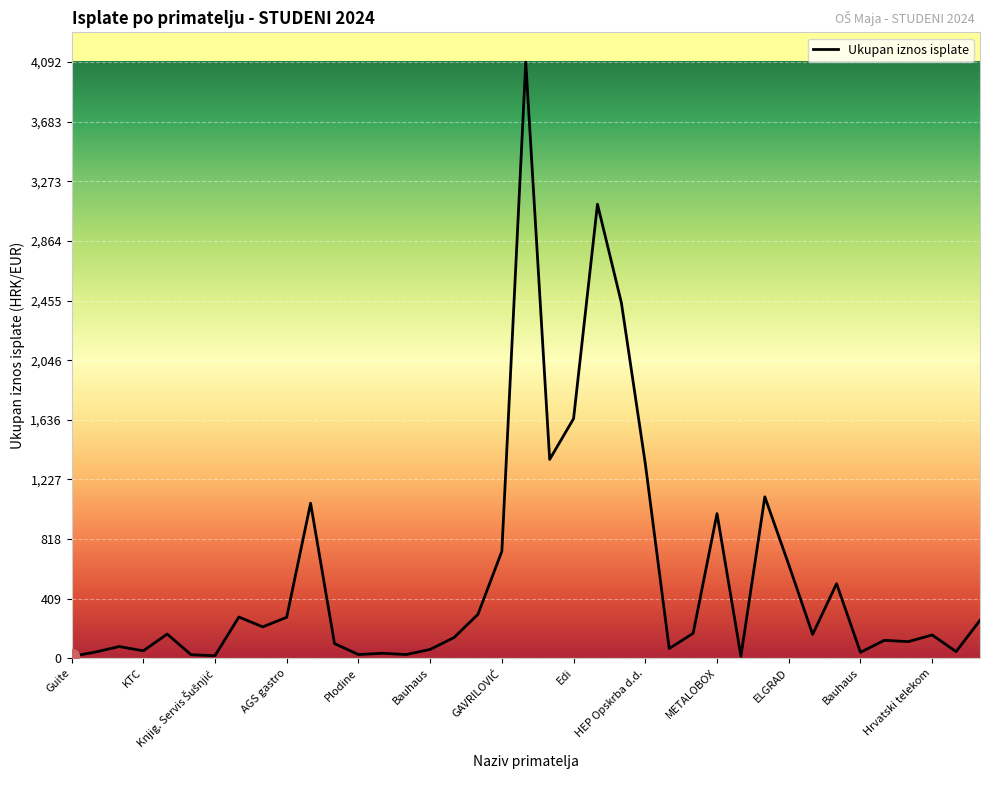

What is the maximum value shown in the chart?

4092.3